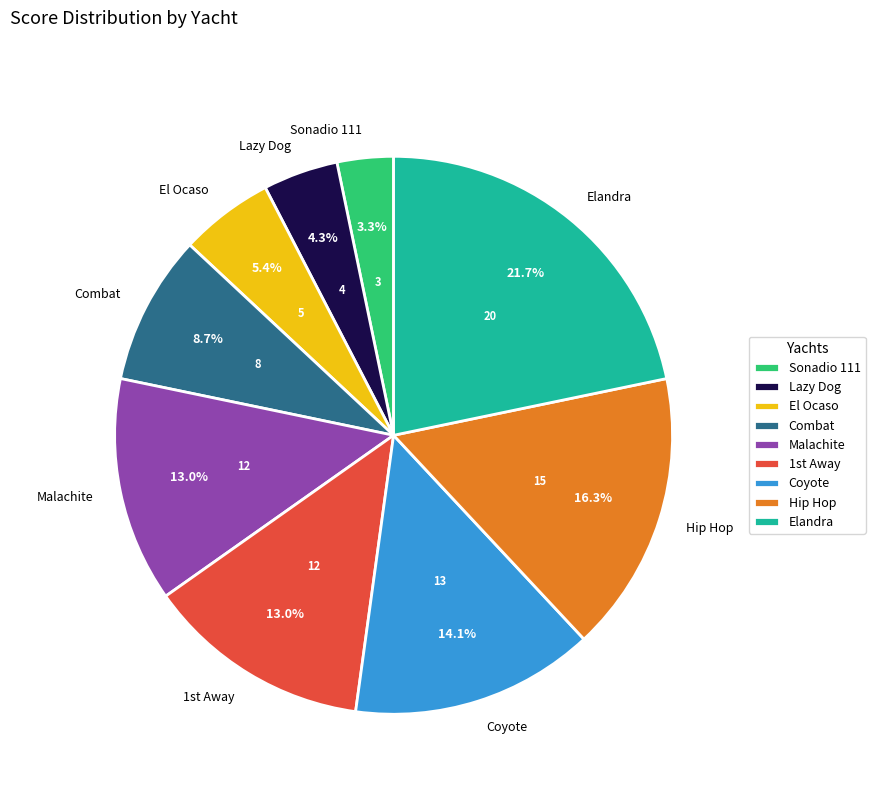

Does any single category account for the majority?

No